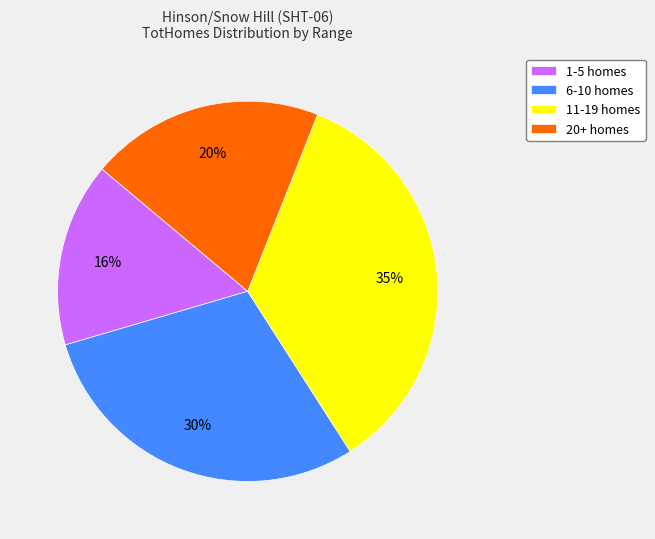

What percentage is the 1-5 homes slice, to the nearest percent?

16%